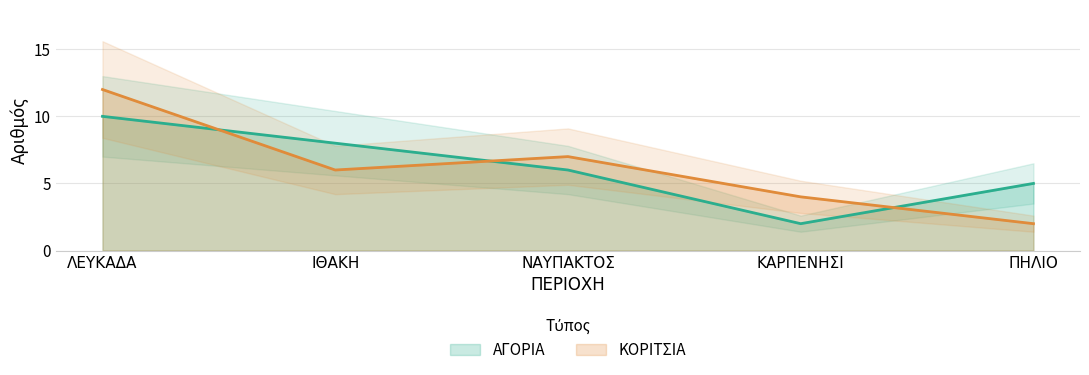

What is the spread (max minus min) of values at ΙΘΑΚΗ?

2